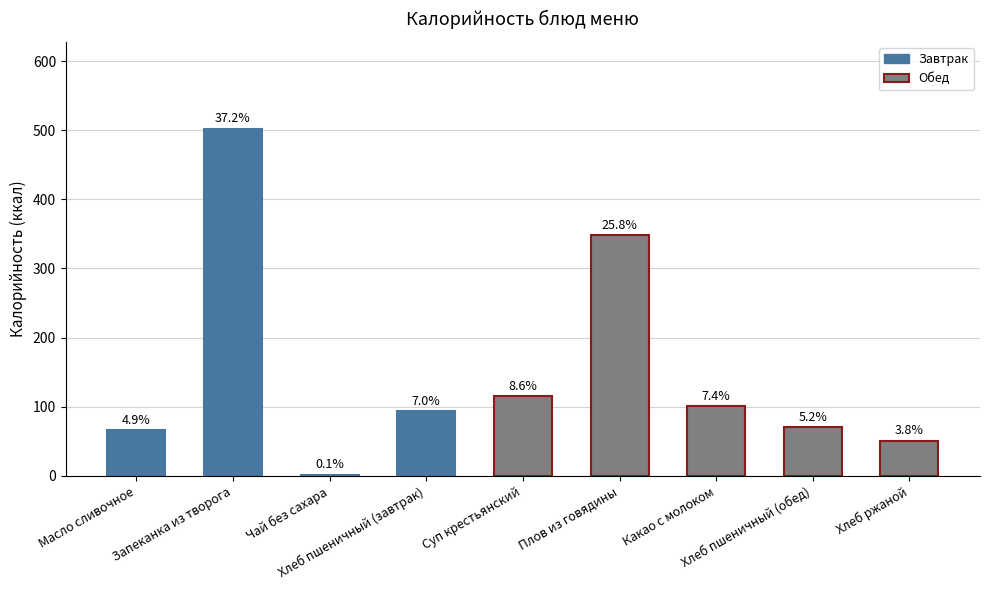

Rank the categories by value from highest to lowest.

Запеканка из творога, Плов из говядины, Суп крестьянский, Какао с молоком, Хлеб пшеничный (завтрак), Хлеб пшеничный (обед), Масло сливочное, Хлеб ржаной, Чай без сахара